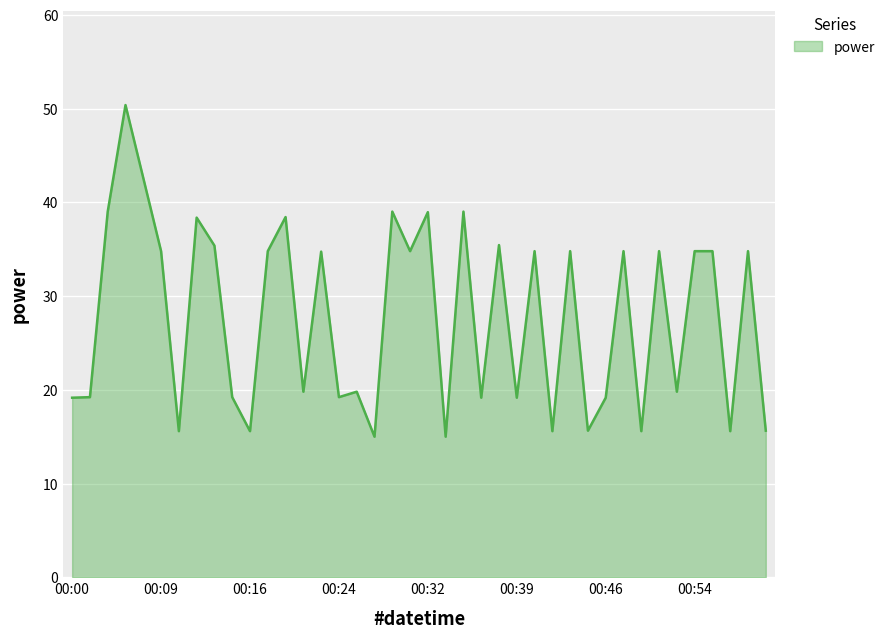

What is the maximum value shown in the chart?

50.4